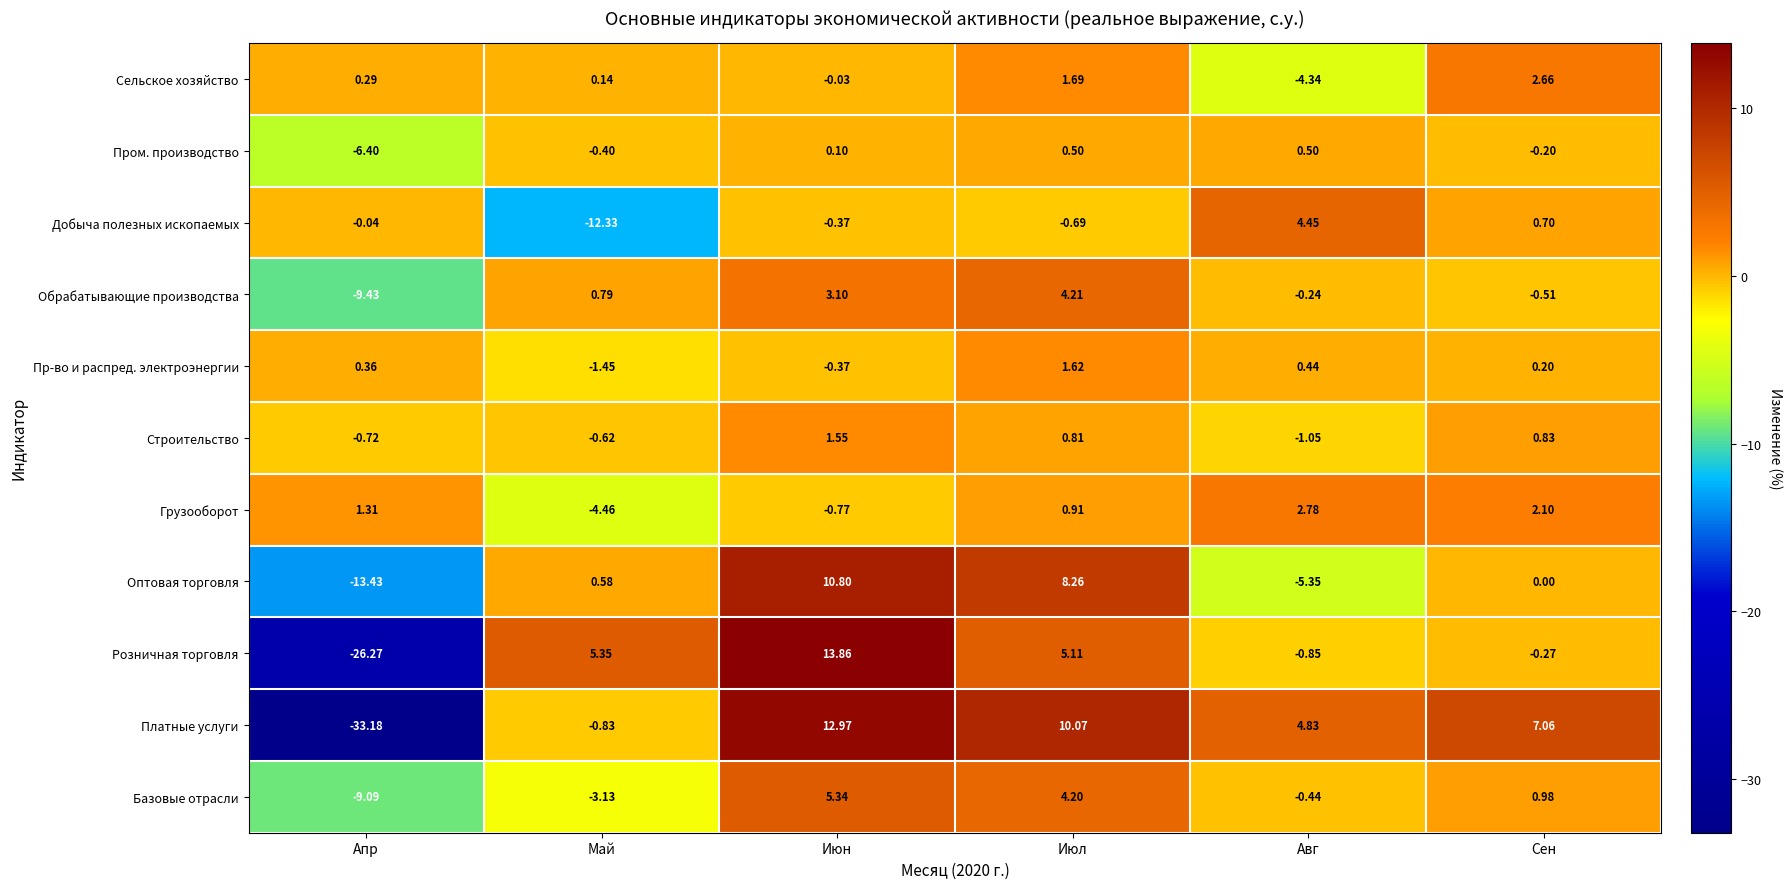

Rank the series by their maximum value, from lowest to highest.

Пром. производство, Строительство, Пр-во и распред. электроэнергии, Сельское хозяйство, Грузооборот, Обрабатывающие производства, Добыча полезных ископаемых, Базовые отрасли, Оптовая торговля, Платные услуги, Розничная торговля